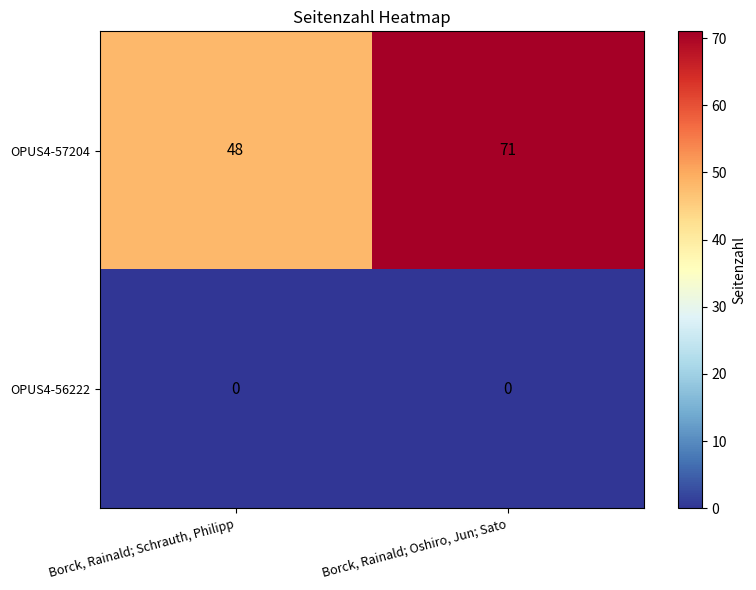

What is the average value of the OPUS4-57204 series?

60